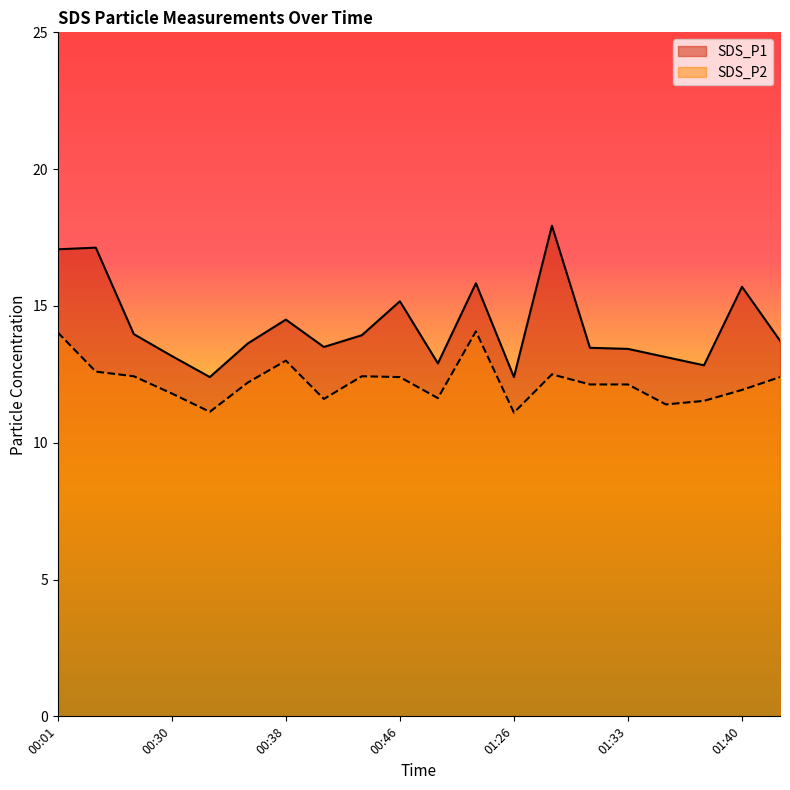

Where is the first local maximum for SDS_P1?

00:26